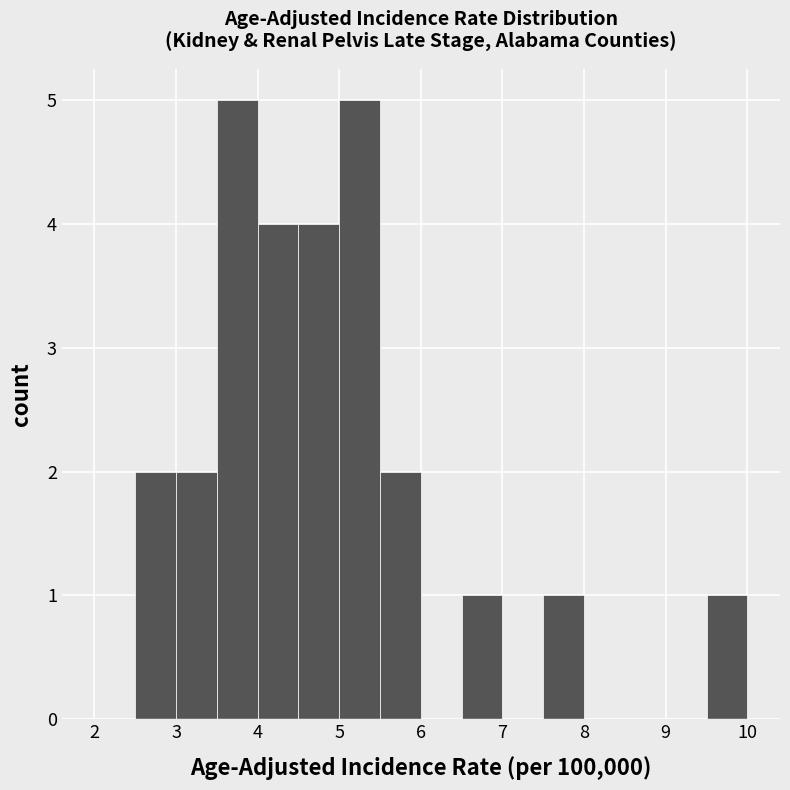

What is the height of the bar covering 2.5 to 3.0 on the x-axis? The values are not printed on the chart, so give them approximately, as read against the axis.

2